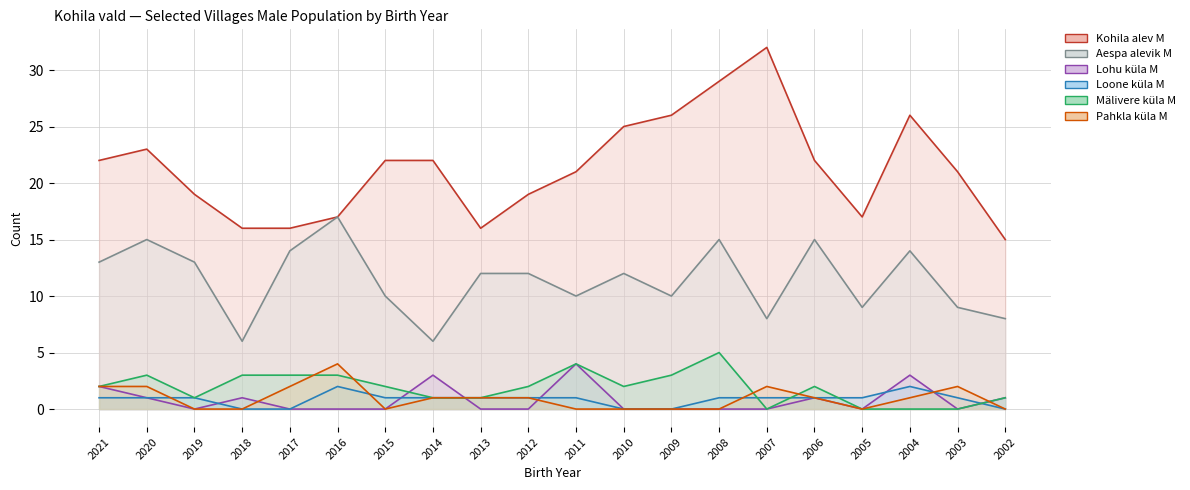

What is the difference between the maximum and minimum values in the Mälivere küla M series?

5